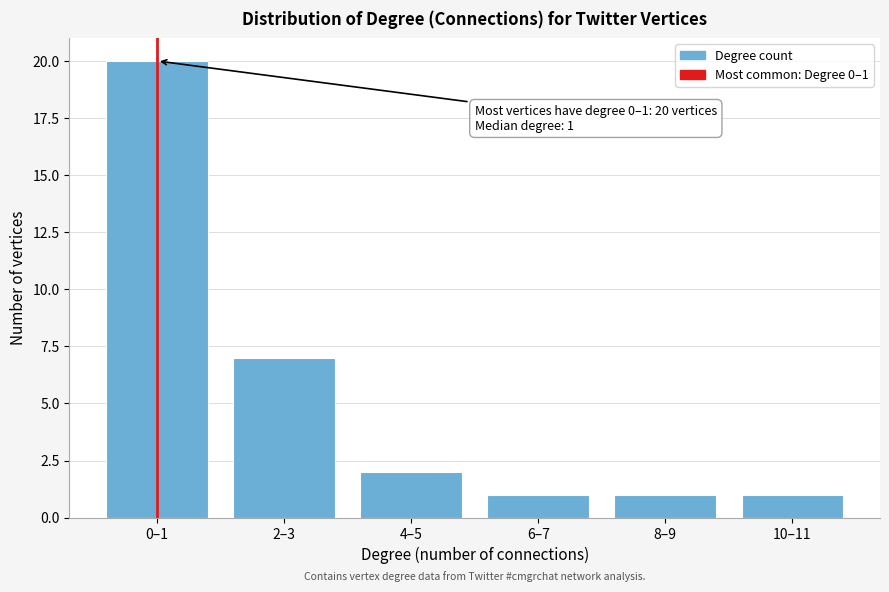

Reading right to left, transcribe all the data shown in this chart.

1	1	1	2	7	20